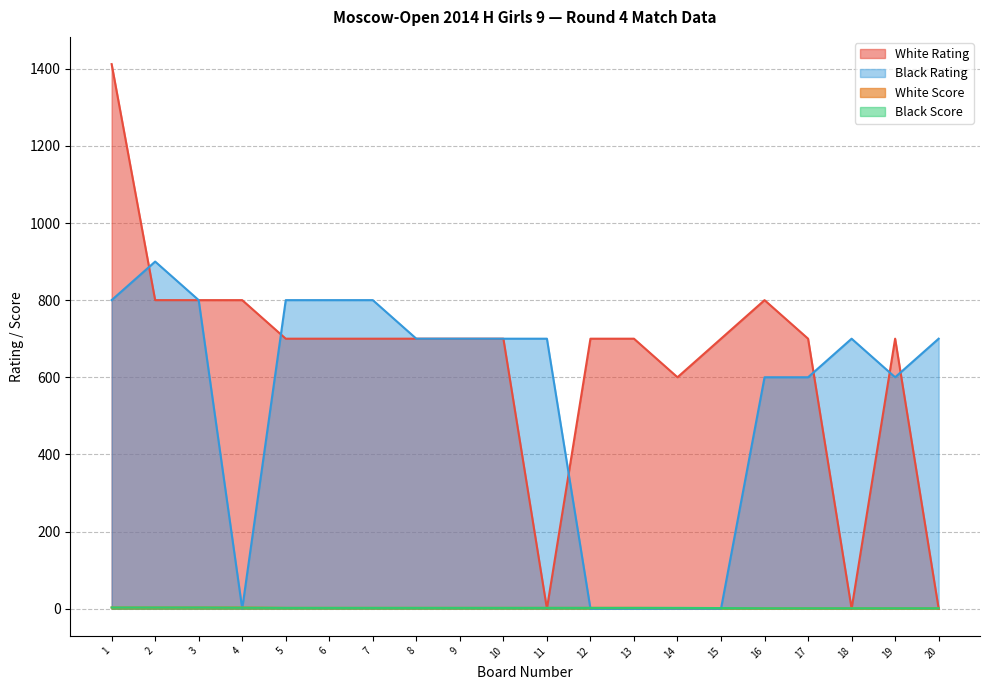

Reading left to right, what are all the values shown in this chart?

White Rating: 1=1412.0	2=800.0	3=800.0	4=800.0	5=700.0	6=700.0	7=700.0	8=700.0	9=700.0	10=700.0	11=0.0	12=700.0	13=700.0	14=600.0	15=700.0	16=800.0	17=700.0	18=0.0	19=700.0	20=0.0
Black Rating: 1=800.0	2=900.0	3=800.0	4=0.0	5=800.0	6=800.0	7=800.0	8=700.0	9=700.0	10=700.0	11=700.0	12=0.0	13=0.0	14=0.0	15=0.0	16=600.0	17=600.0	18=700.0	19=600.0	20=700.0
White Score: 1=3.0	2=3.0	3=3.0	4=3.0	5=2.0	6=2.0	7=2.0	8=2.0	9=2.0	10=2.0	11=2.0	12=2.0	13=2.0	14=1.5	15=1.5	16=1.0	17=1.0	18=1.0	19=1.0	20=1.0
Black Score: 1=3.0	2=3.0	3=3.0	4=2.5	5=2.0	6=2.0	7=2.0	8=2.0	9=2.0	10=2.0	11=2.0	12=2.0	13=2.0	14=2.0	15=1.5	16=1.0	17=1.0	18=1.0	19=1.0	20=1.0